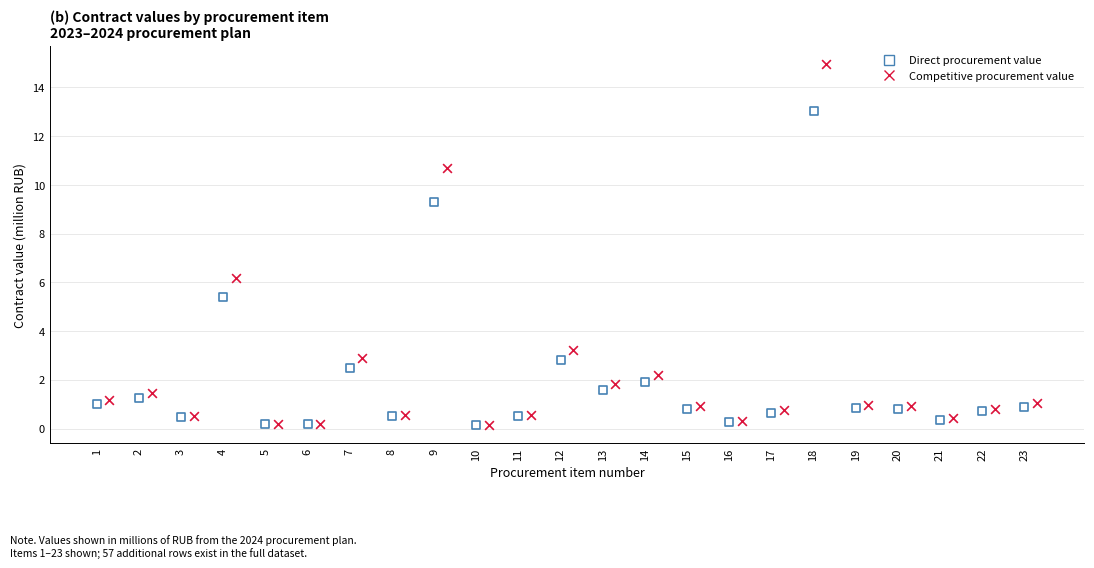

What are all the series names shown in the legend?

Direct procurement value, Competitive procurement value